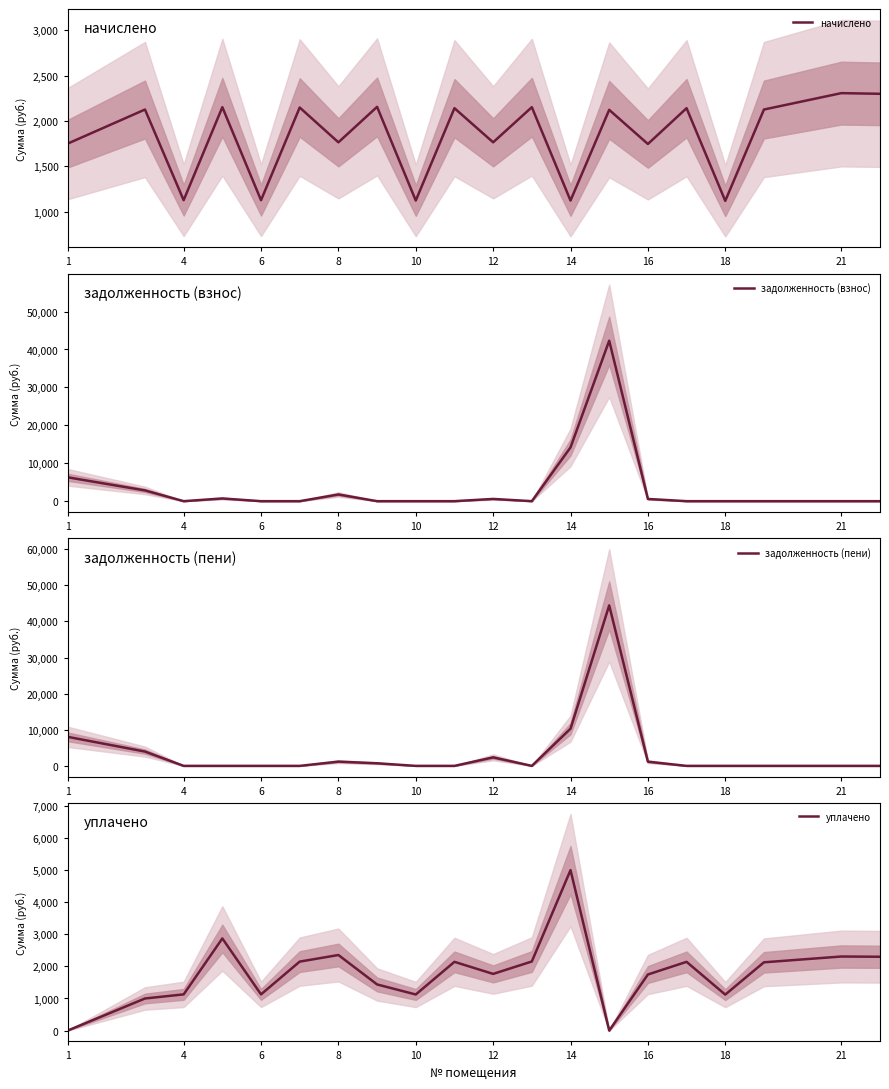

At how many categories does at least one series exceed 31734?

1